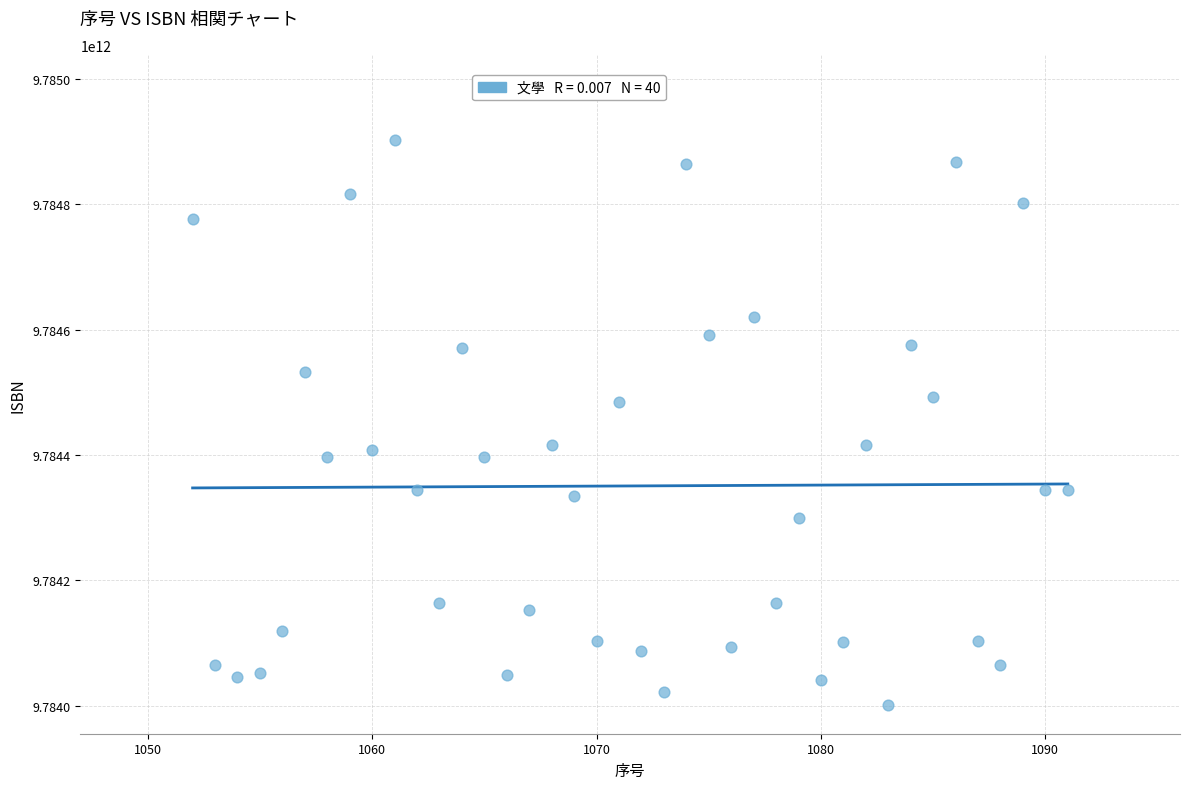

What is the range of X values (max minus min)?

39